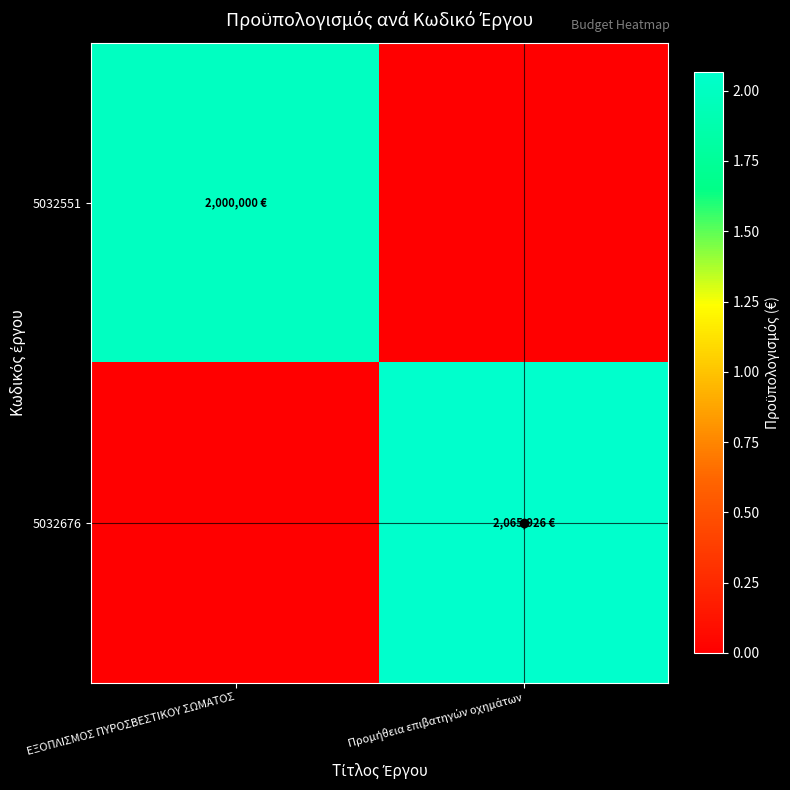

Which has a higher value, ΕΞΟΠΛΙΣΜΟΣ ΠΥΡΟΣΒΕΣΤΙΚΟΥ ΣΩΜΑΤΟΣ or Προμήθεια επιβατηγών οχημάτων?

ΕΞΟΠΛΙΣΜΟΣ ΠΥΡΟΣΒΕΣΤΙΚΟΥ ΣΩΜΑΤΟΣ